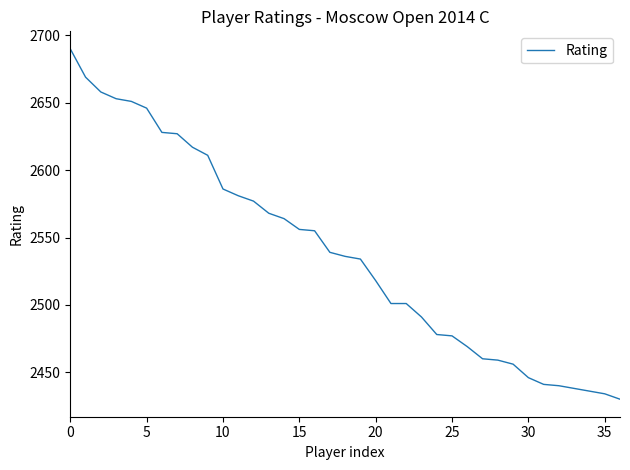

What is the smallest value displayed?

2430